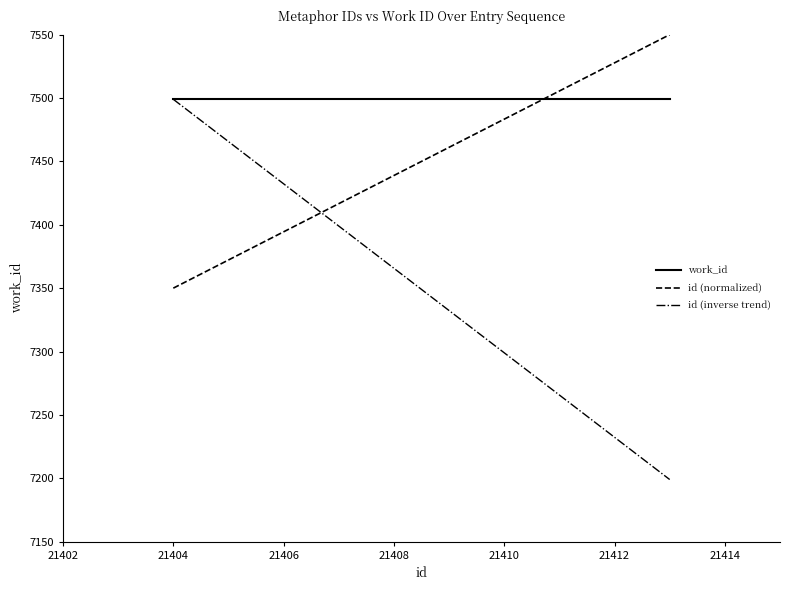

How many times do id (inverse trend) and id (normalized) cross each other?

1